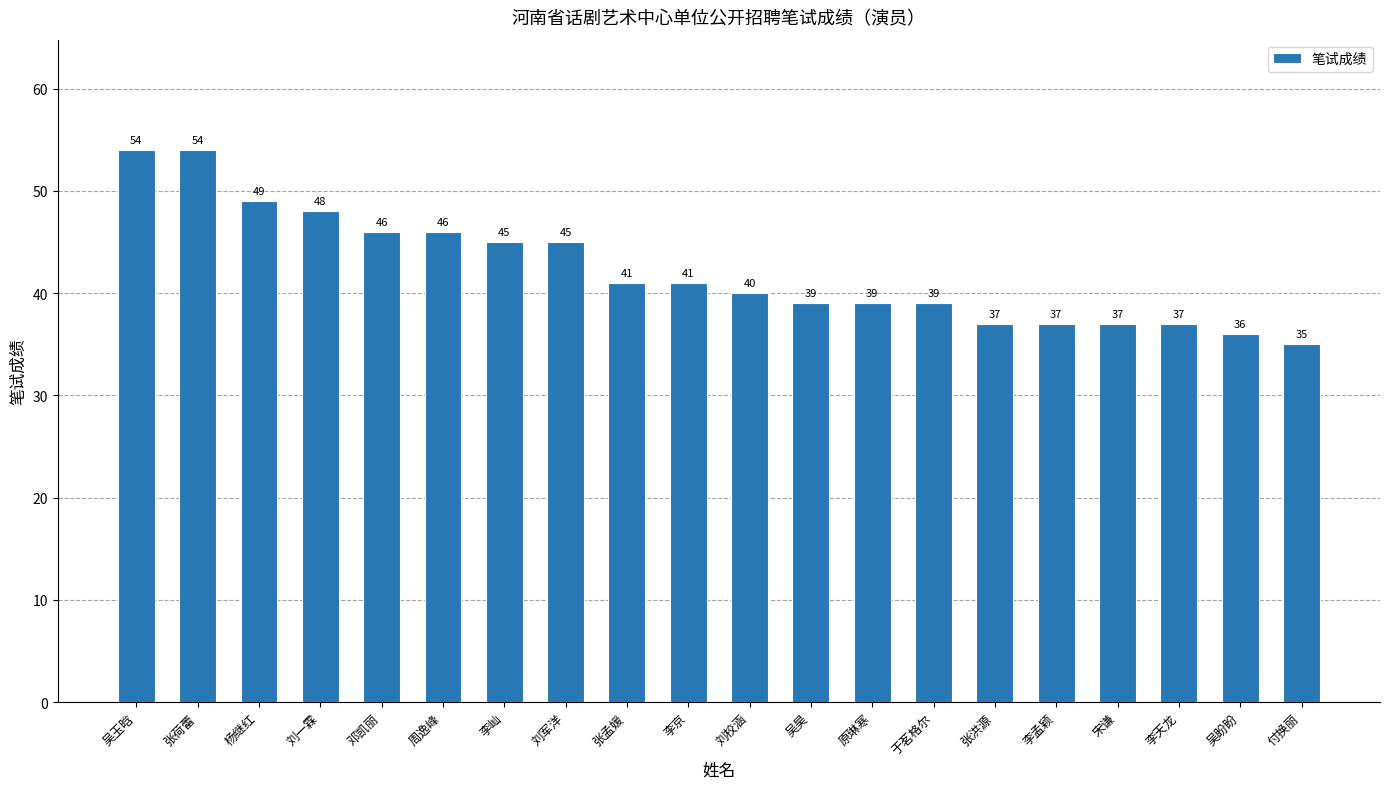

What is the label of the 13th bar from the right?

刘军洋